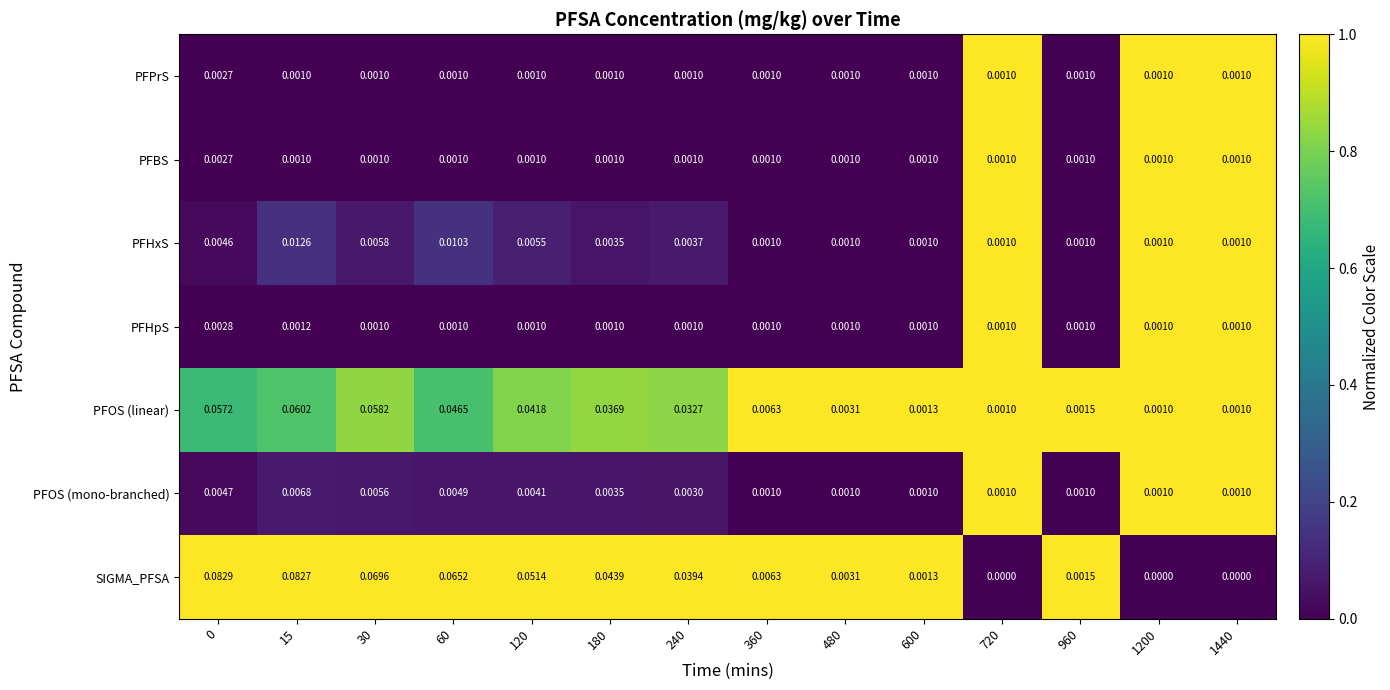

Which series has the largest total across all categories?

SIGMA_PFSA